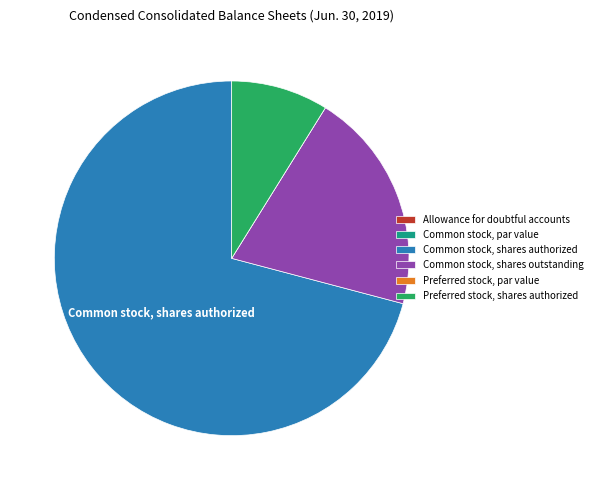

What is the majority slice?

Common stock, shares authorized